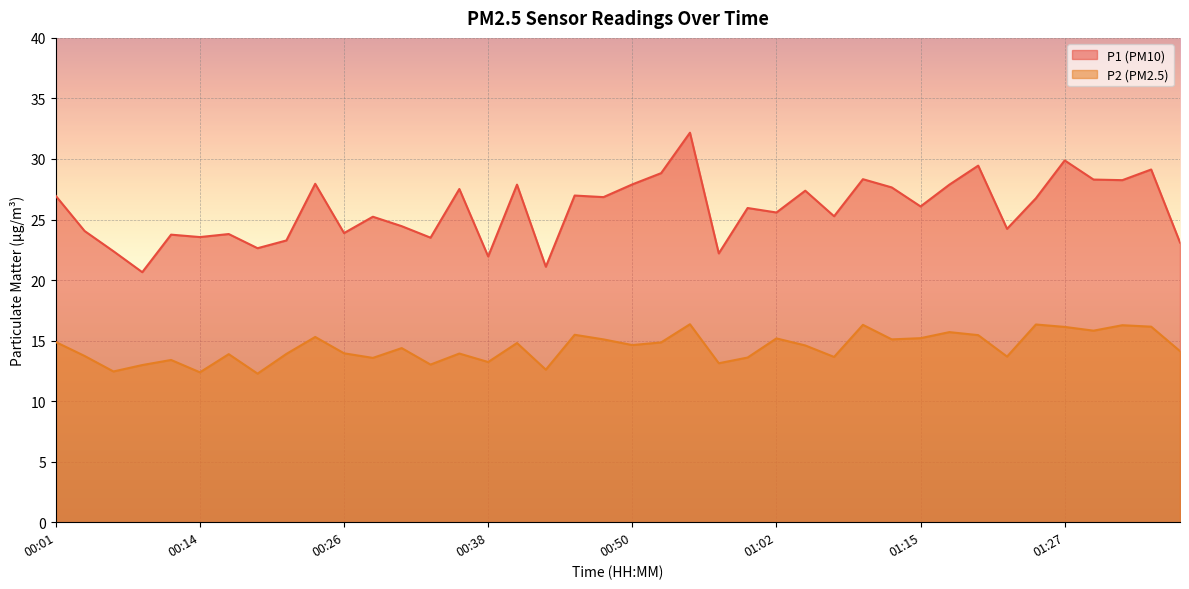

What are all the series names shown in the legend?

P1 (PM10), P2 (PM2.5)